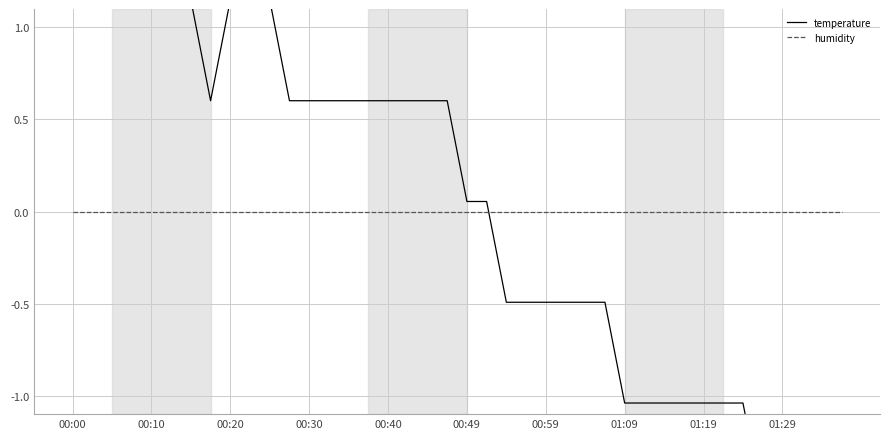

Which category has the highest value in the temperature series?

00:00